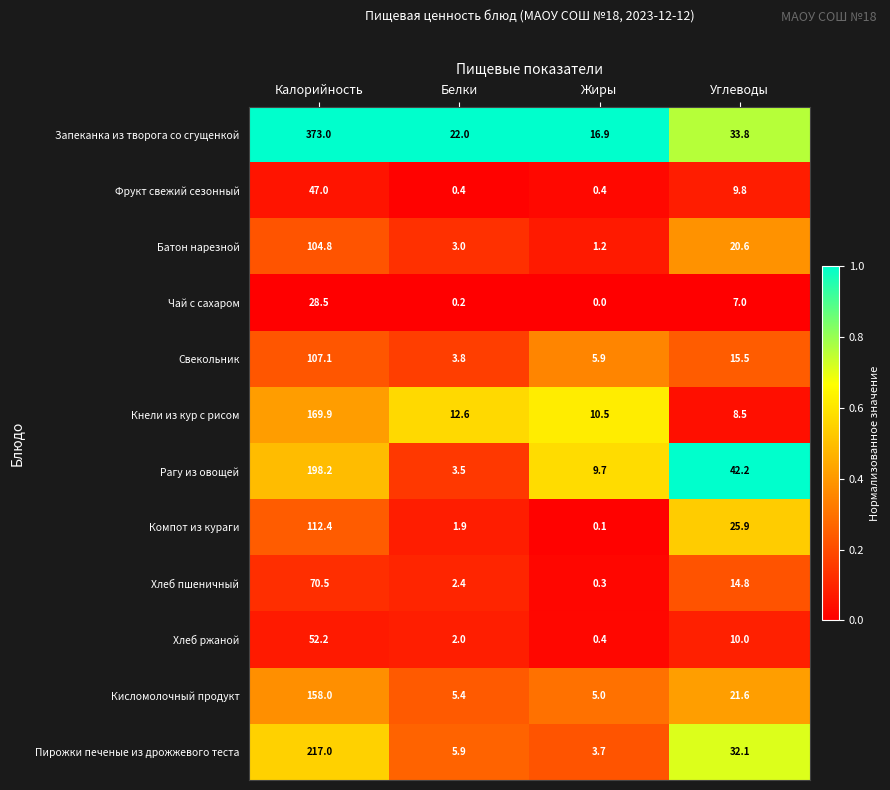

What is the difference between the maximum and minimum values in the Кисломолочный продукт series?

153.0